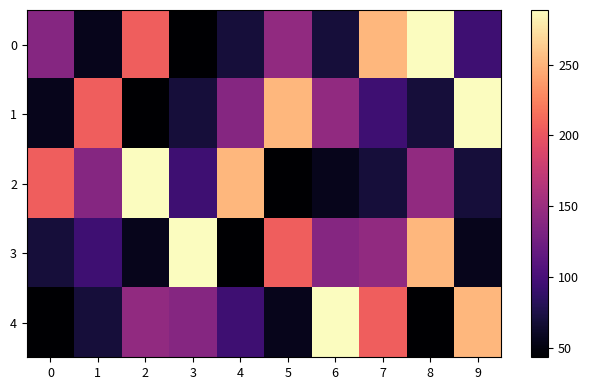

Reading left to right, list all the values displayed in this chart.

0: 0=137.2	1=56.3	2=205.9	3=43.3	4=69.6	5=144.6	6=69.6	7=251.6	8=288.6	9=94.2
1: 0=56.3	1=205.9	2=43.3	3=69.6	4=137.2	5=251.6	6=144.6	7=94.2	8=69.6	9=288.6
2: 0=205.9	1=137.2	2=288.6	3=94.2	4=251.6	5=43.3	6=56.3	7=69.6	8=144.6	9=69.6
3: 0=69.6	1=94.2	2=56.3	3=288.6	4=43.3	5=205.9	6=137.2	7=144.6	8=251.6	9=56.3
4: 0=43.3	1=69.6	2=144.6	3=137.2	4=94.2	5=56.3	6=288.6	7=205.9	8=43.3	9=251.6